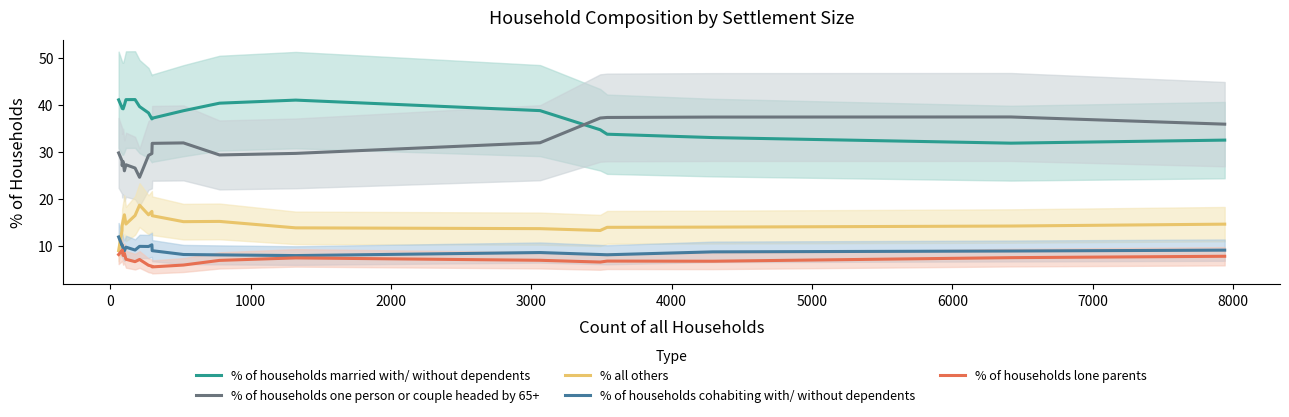

Rank the series by their maximum value, from highest to lowest.

% of households married with/ without dependents, % of households one person or couple headed by 65+, % all others, % of households cohabiting with/ without dependents, % of households lone parents